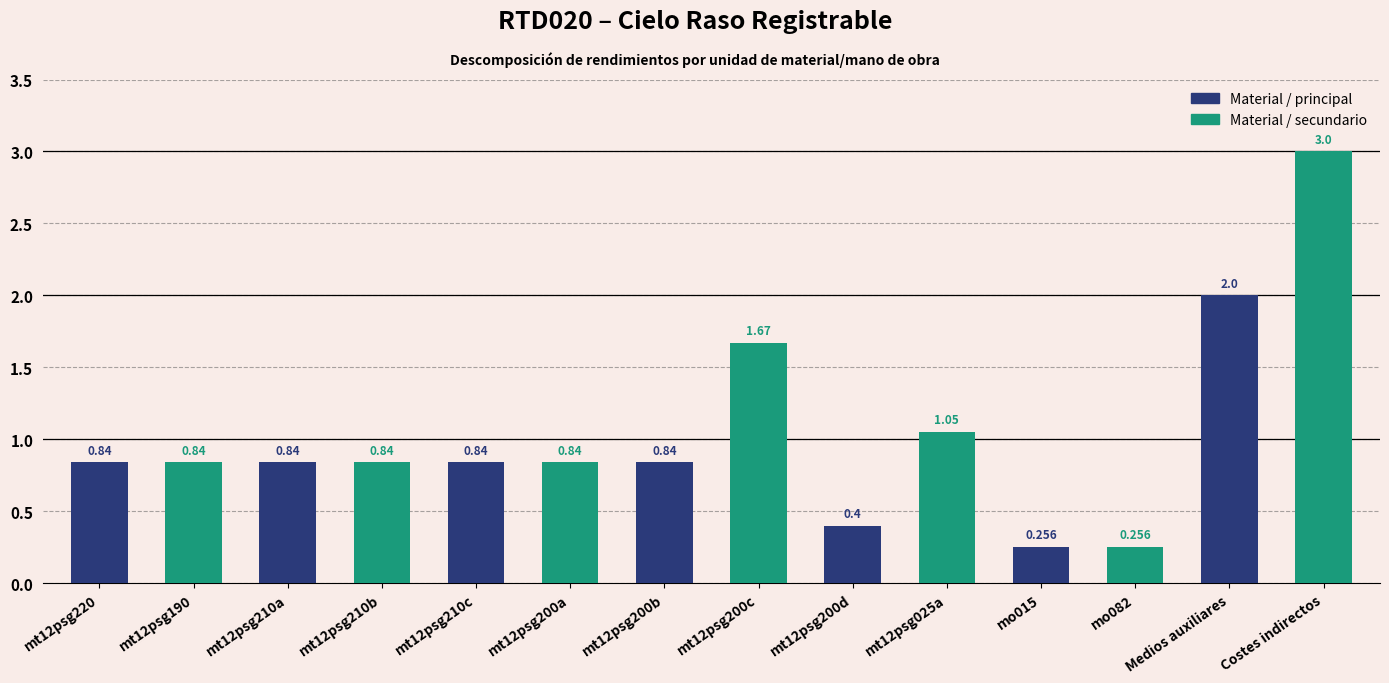

What is the greatest value displayed?

3.0